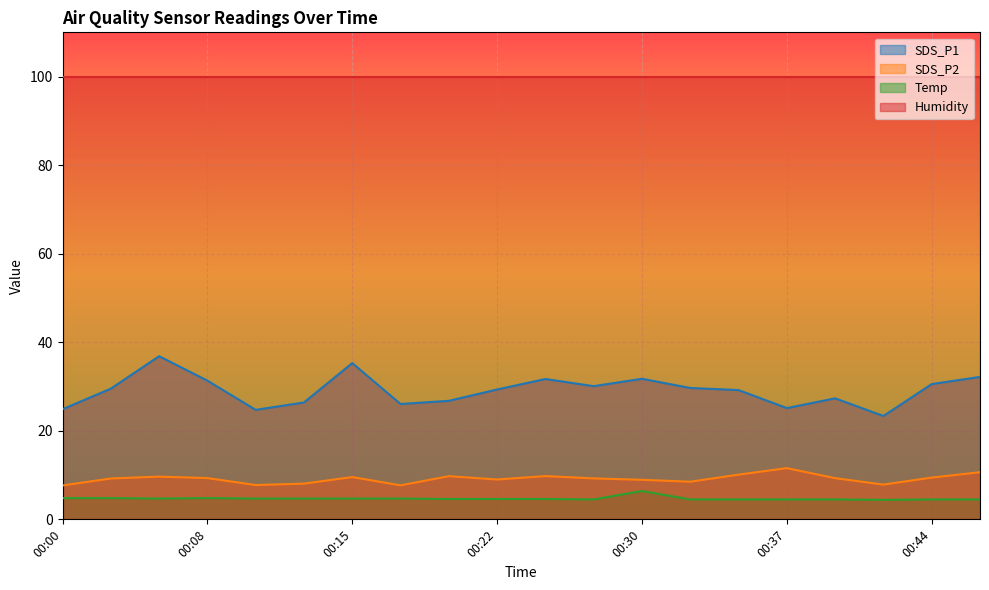

True or false: Temp and SDS_P2 intersect in this chart.

False